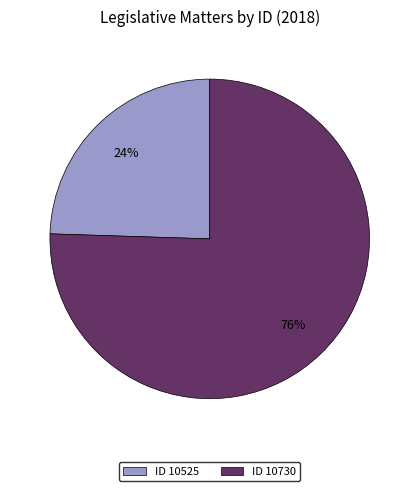

Do ID 10730 and ID 10525 together represent more than half of the pie?

Yes